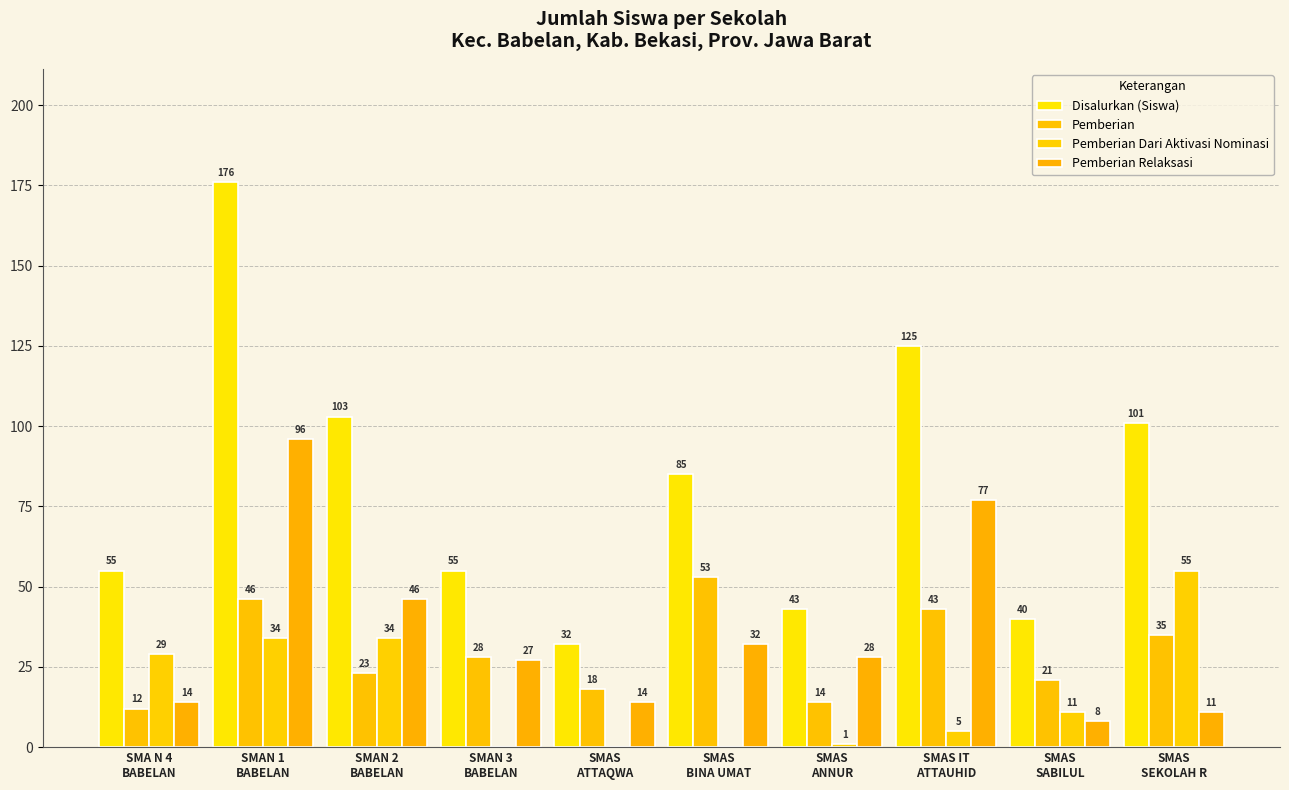

What is the difference between the highest and lowest values at SMA N 4
BABELAN?

43